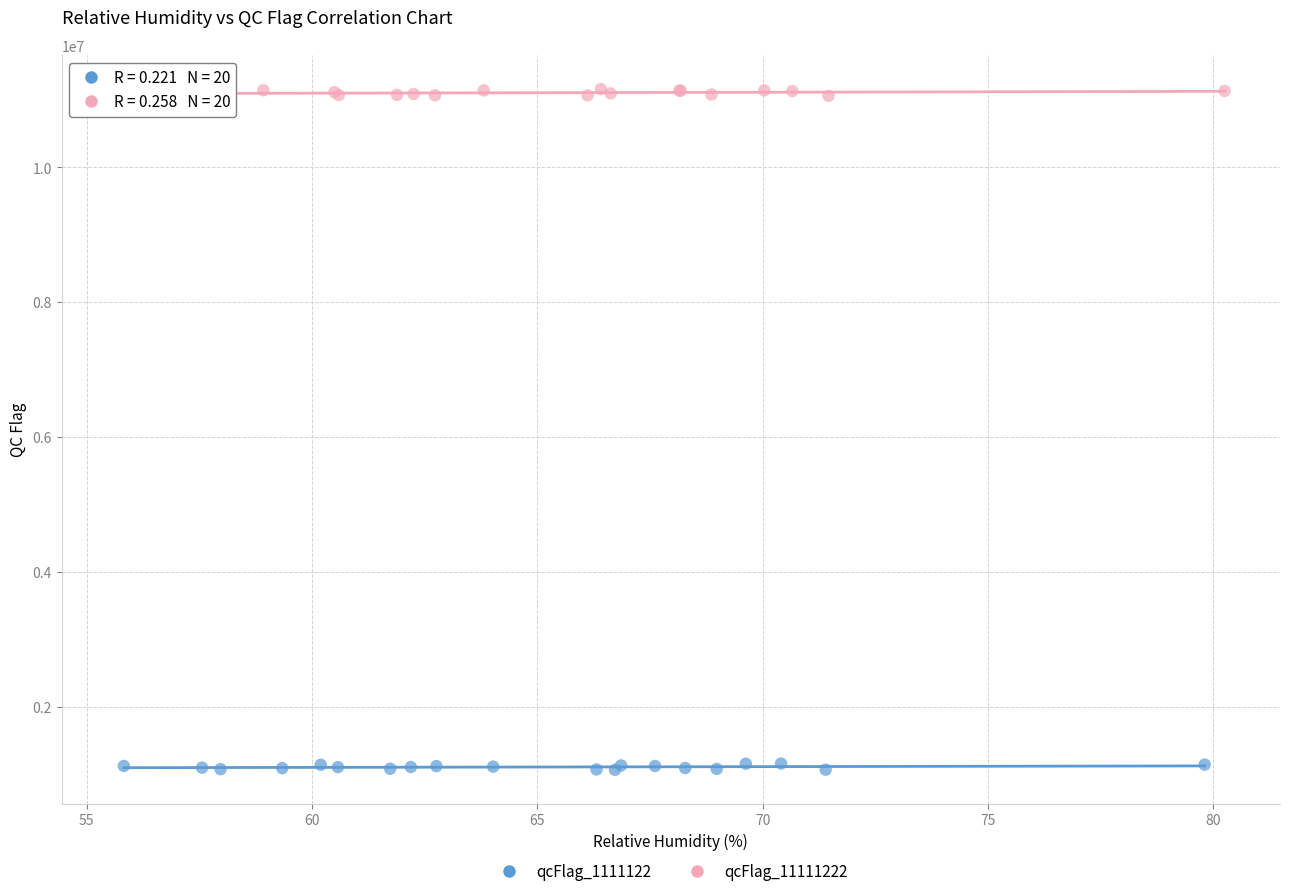

Which series reaches the maximum Y coordinate?

qcFlag_11111222